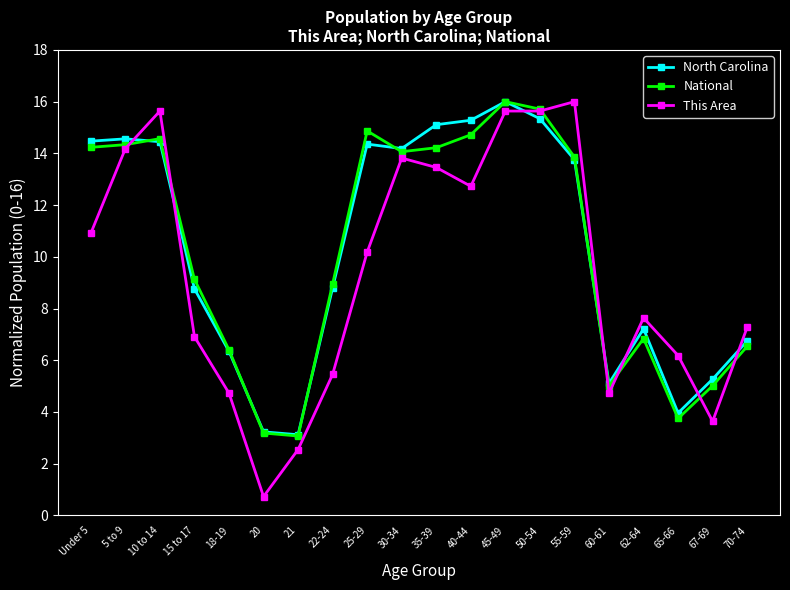

Which category has the highest value in the North Carolina series?

45-49